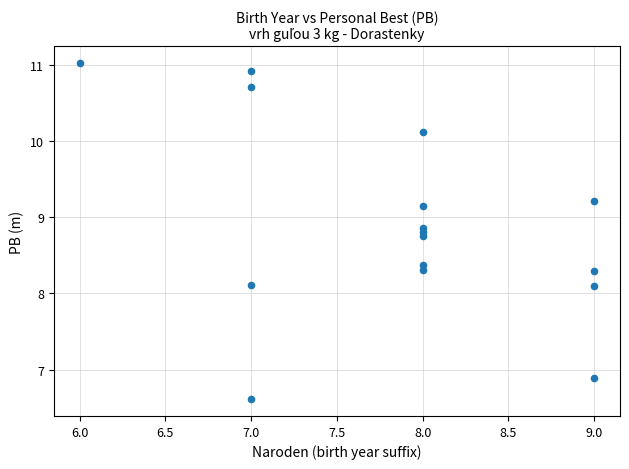

What is the range of X values (max minus min)?

3.0